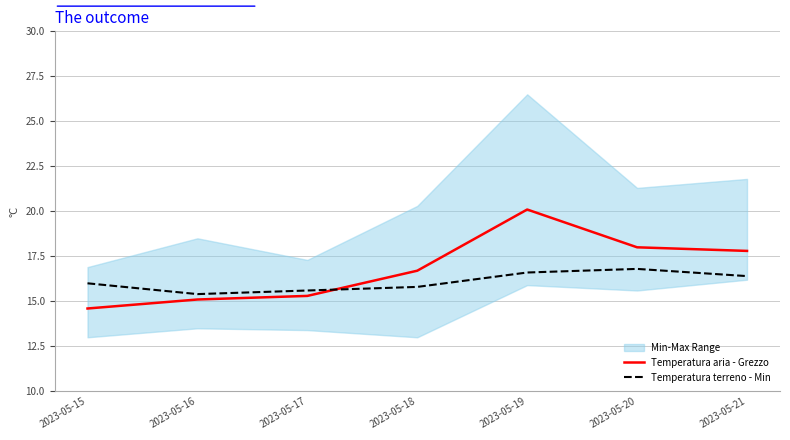

Which series changed the most between 2023-05-16 and 2023-05-21?

Temperatura aria - Grezzo